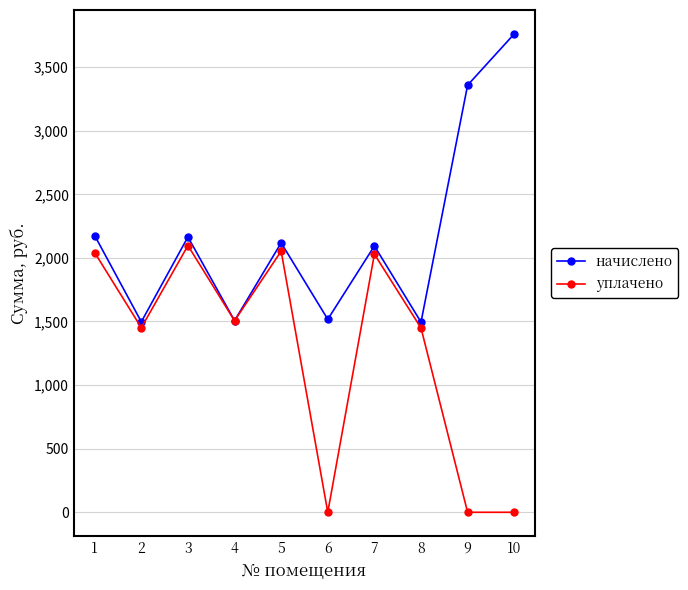

Which series has the largest total across all categories?

начислено